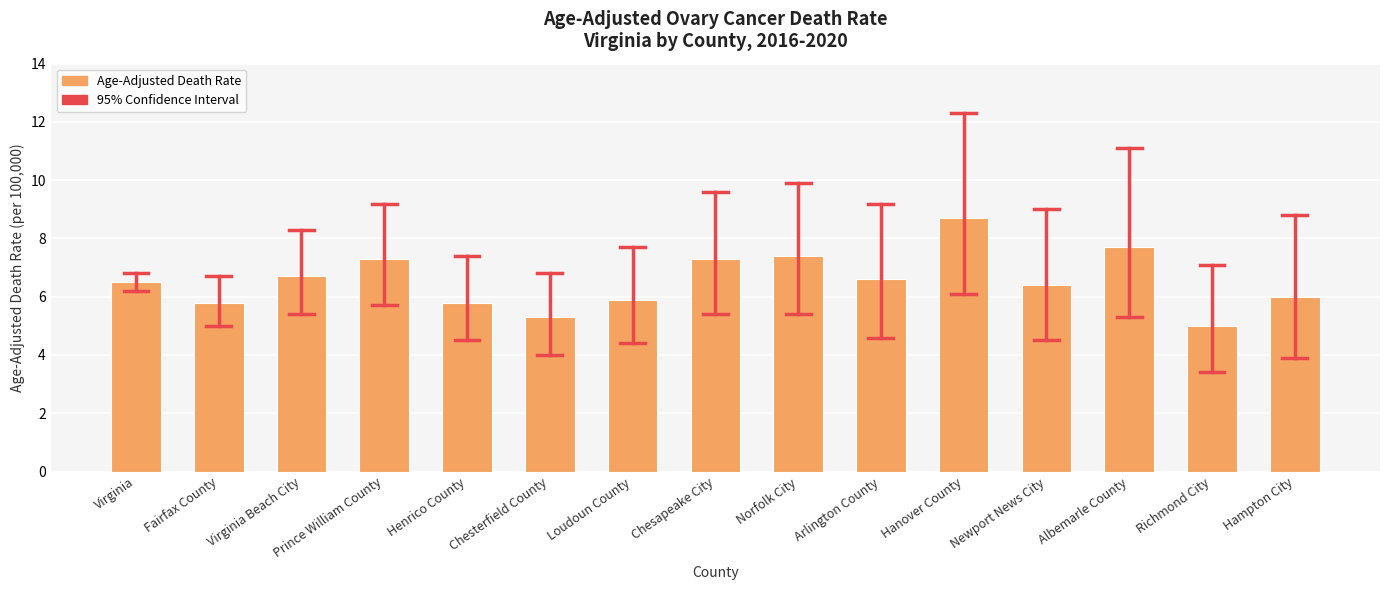

What is the smallest value displayed?

5.0